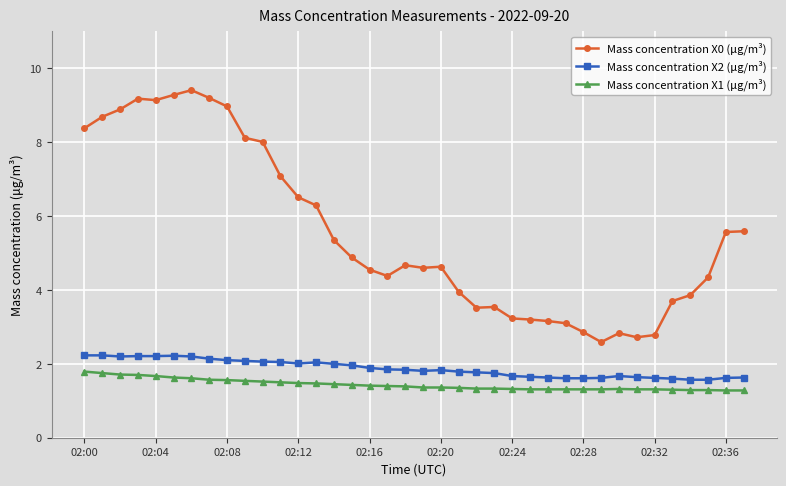

True or false: Mass concentration X0 (μg/m³) has more than 0 points higher than both neighbors.

True